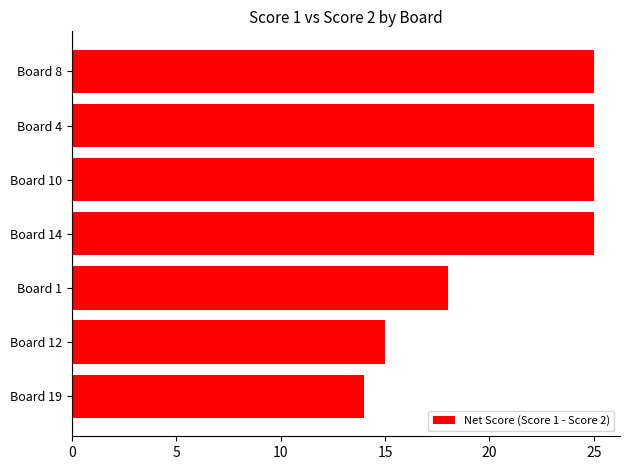

At which label is the value closest to 19?

Board 1